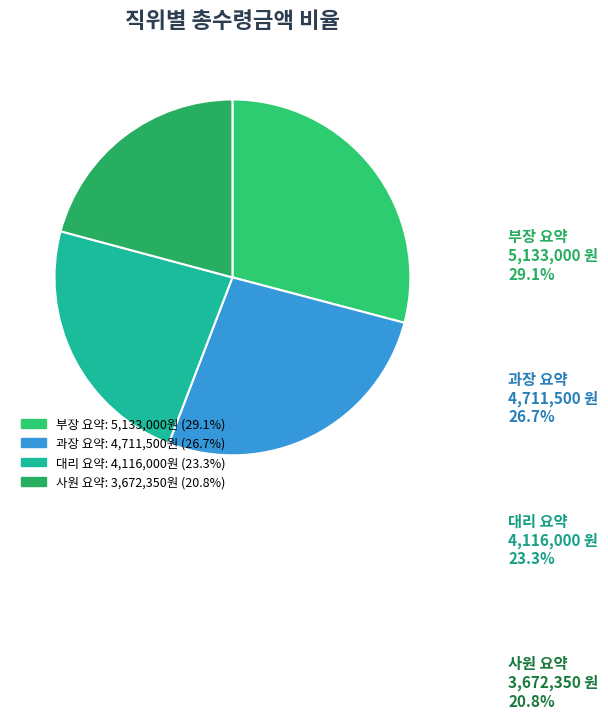

Is it true that 부장 요약 is 29% of the pie?

True